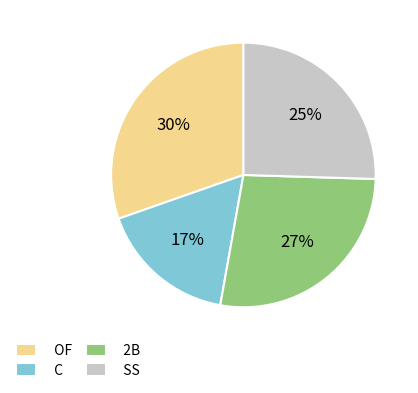

Which has a higher value, SS or OF?

OF